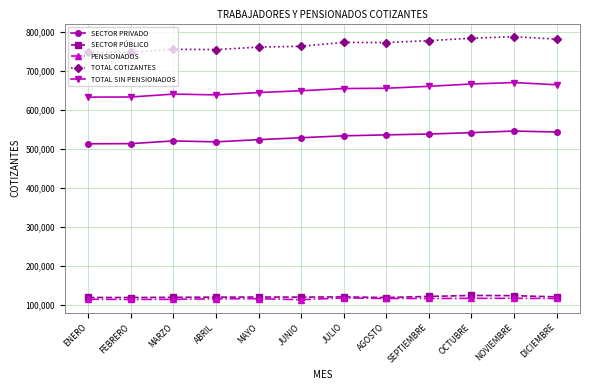

Does the chart display data point markers on the line(s)?

Yes